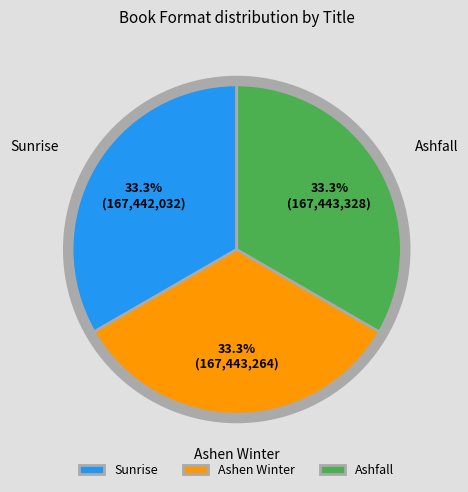

To the nearest percent, what portion does Ashen Winter represent?

33%